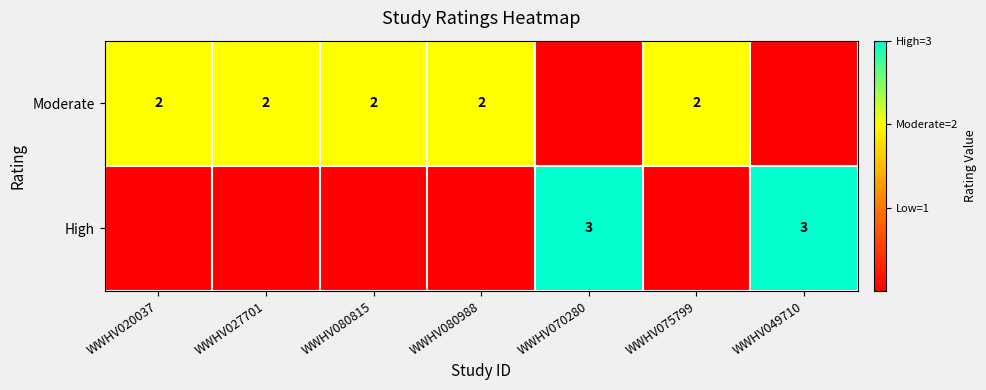

True or false: Moderate has a value of 3 at WWHV080815.

False